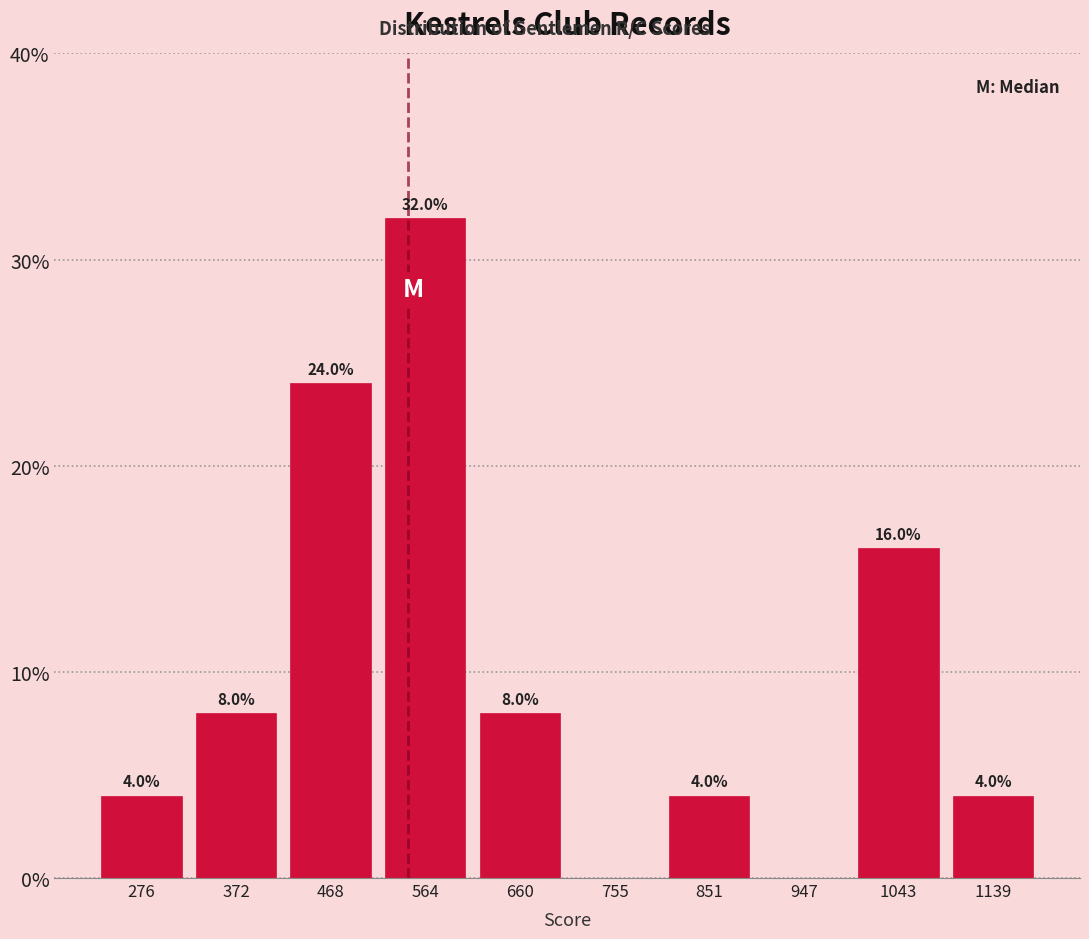

Which range on the x-axis has the tallest bar?

520 to 610